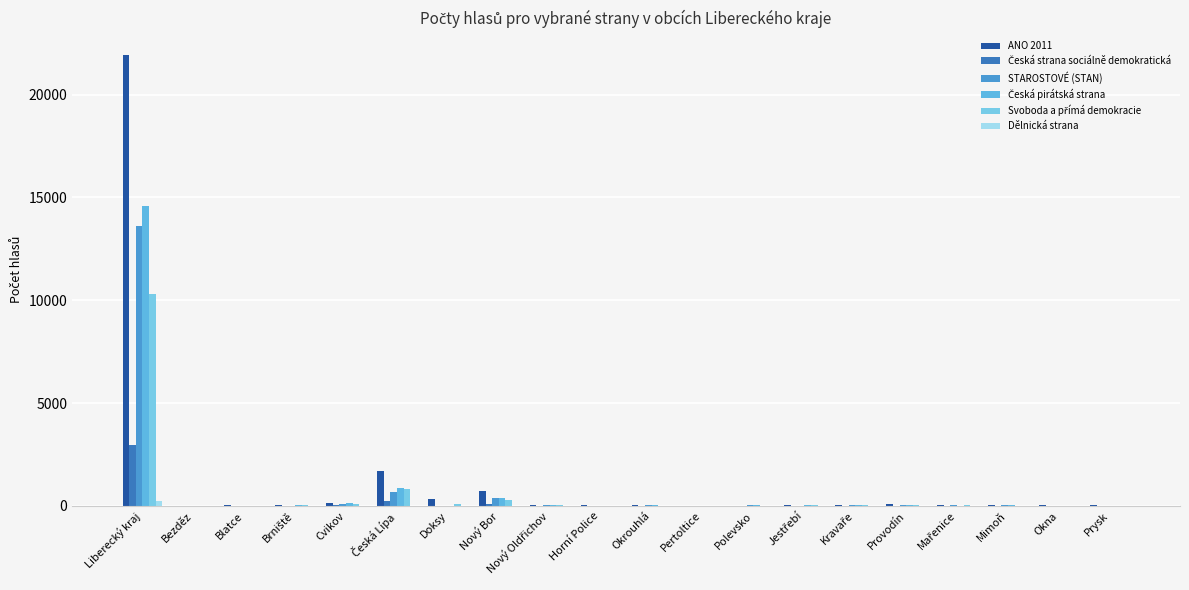

Are the bars horizontal?

No